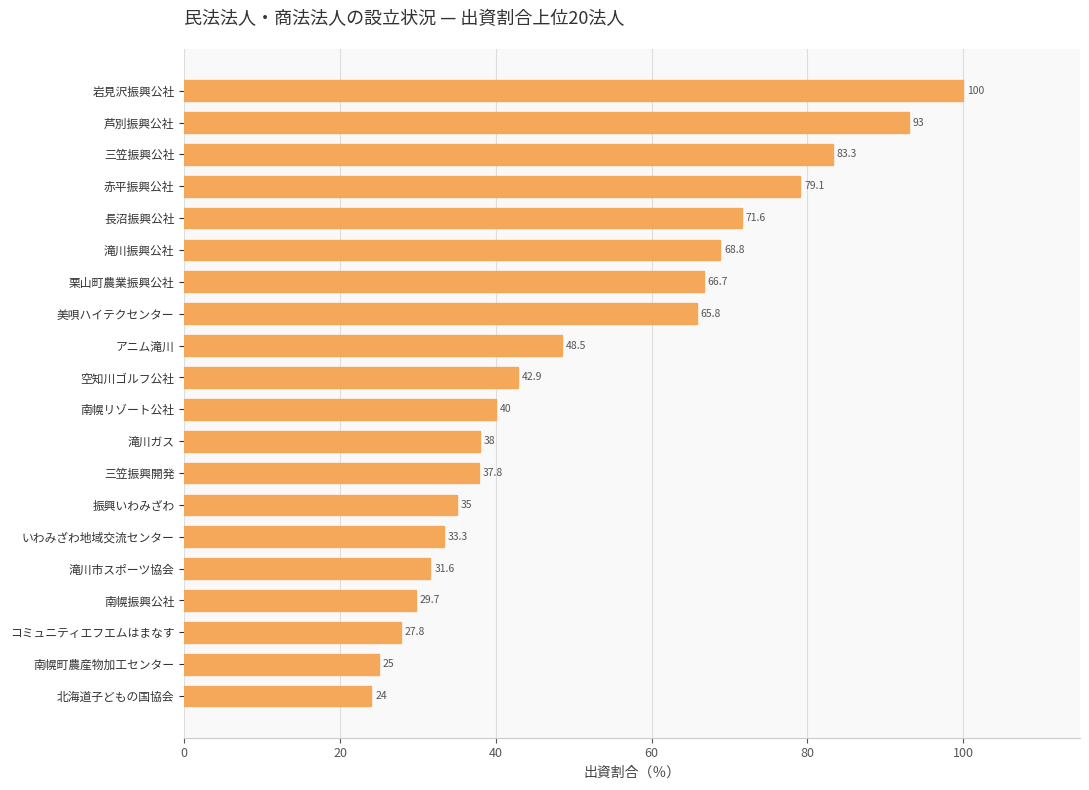

What value does the data have at 南幌振興公社?

29.7